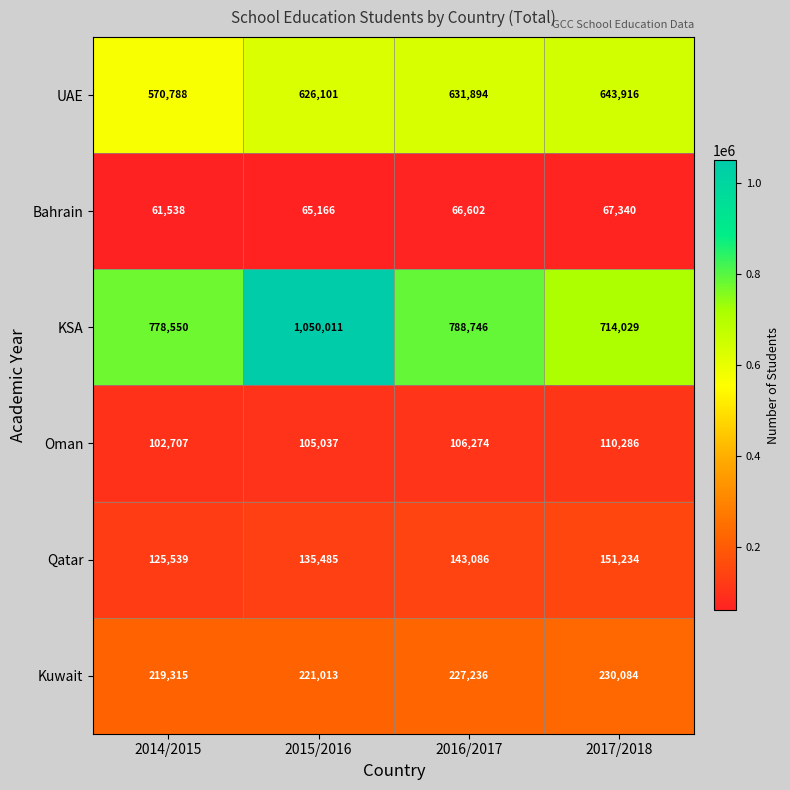

Reading left to right, what are all the values shown in this chart?

UAE: 570788	626101	631894	643916
Bahrain: 61538	65166	66602	67340
KSA: 778550	1050011	788746	714029
Oman: 102707	105037	106274	110286
Qatar: 125539	135485	143086	151234
Kuwait: 219315	221013	227236	230084